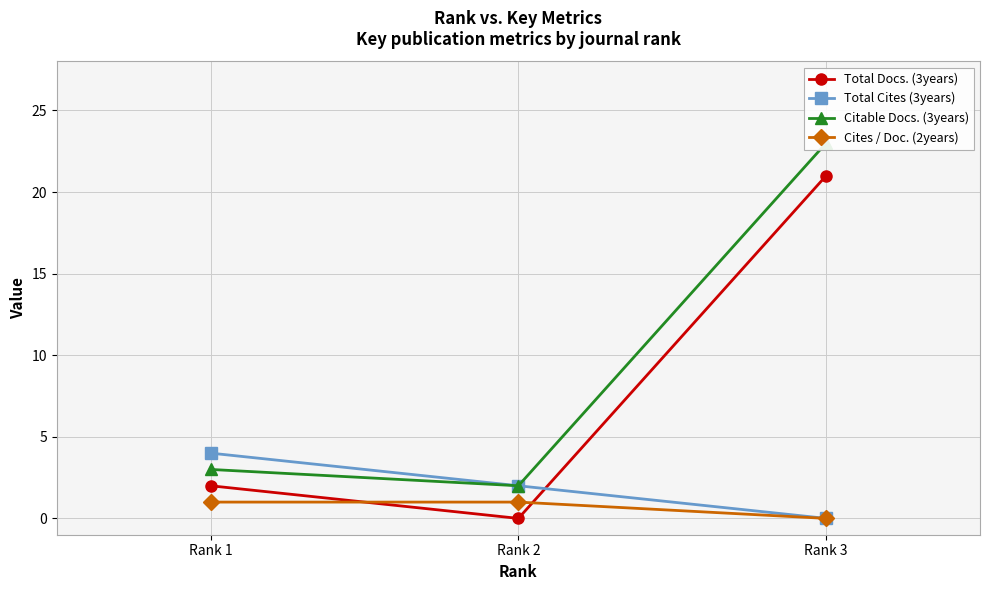

How many data points in Cites / Doc. (2years) are less than 1?

1